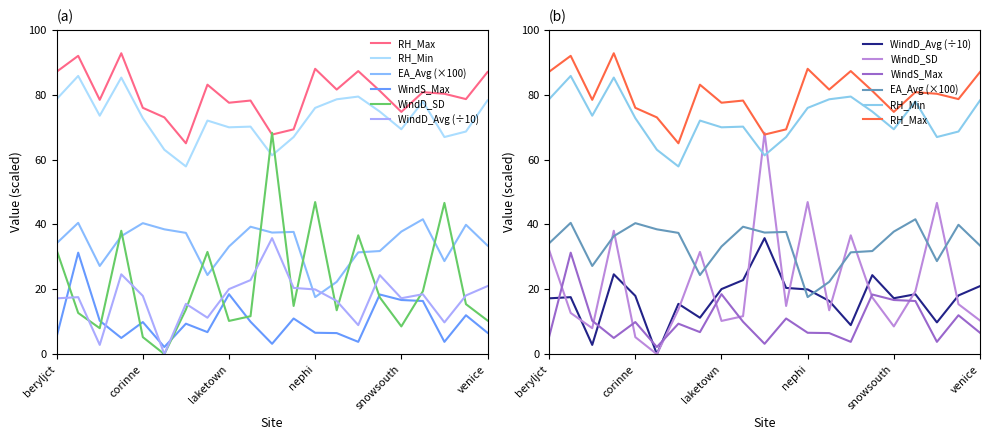

At how many categories does at least one series exceed 24?

21